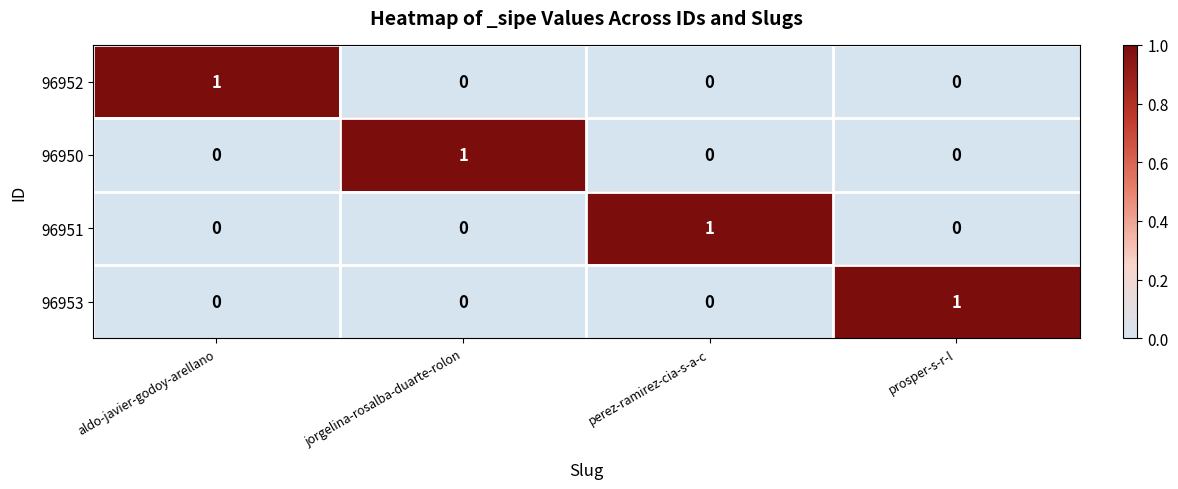

How many 96950 values are between 0 and 1?

4